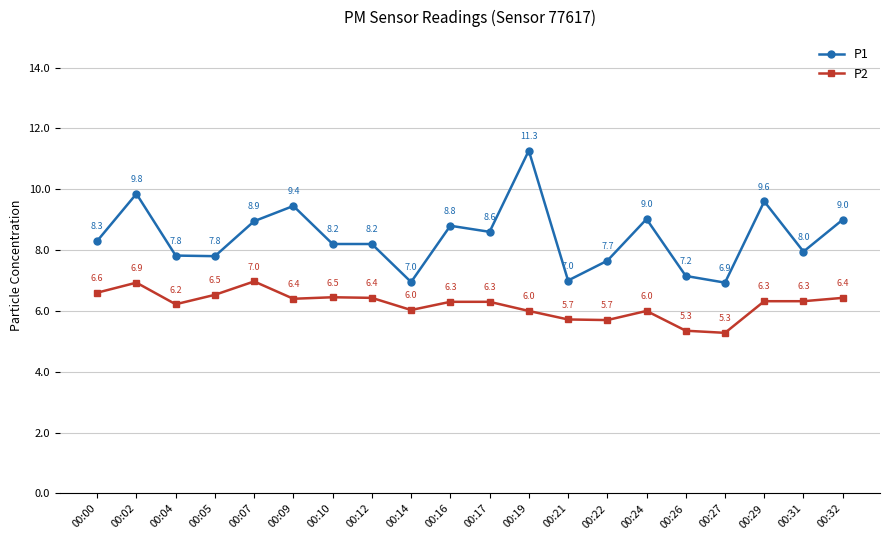

What is the value of the P1 point at the 13th from the left?

7.0